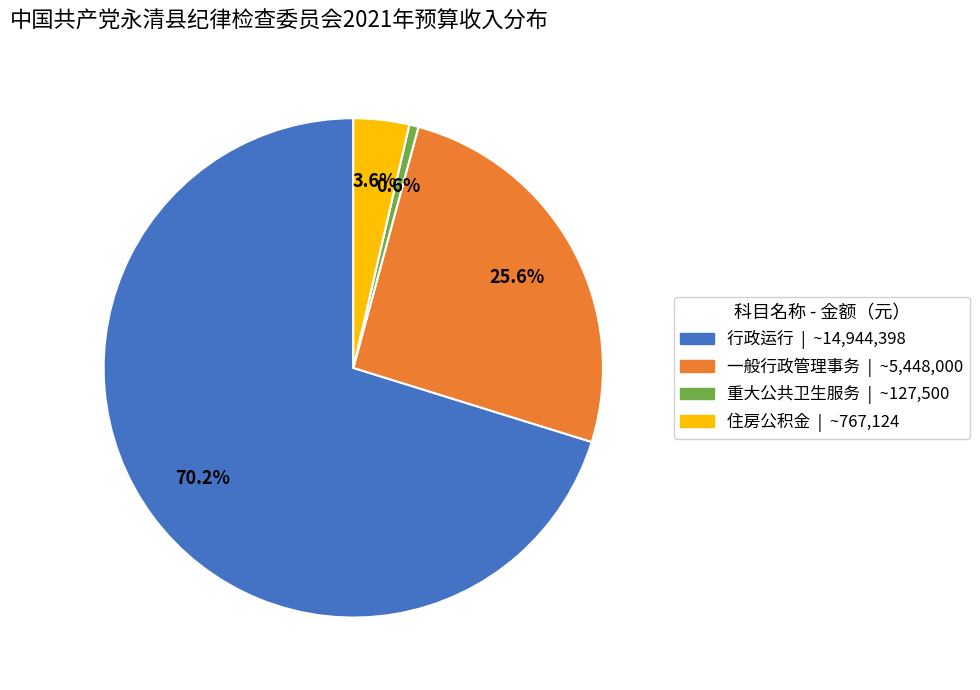

Is there a majority slice in this chart?

Yes